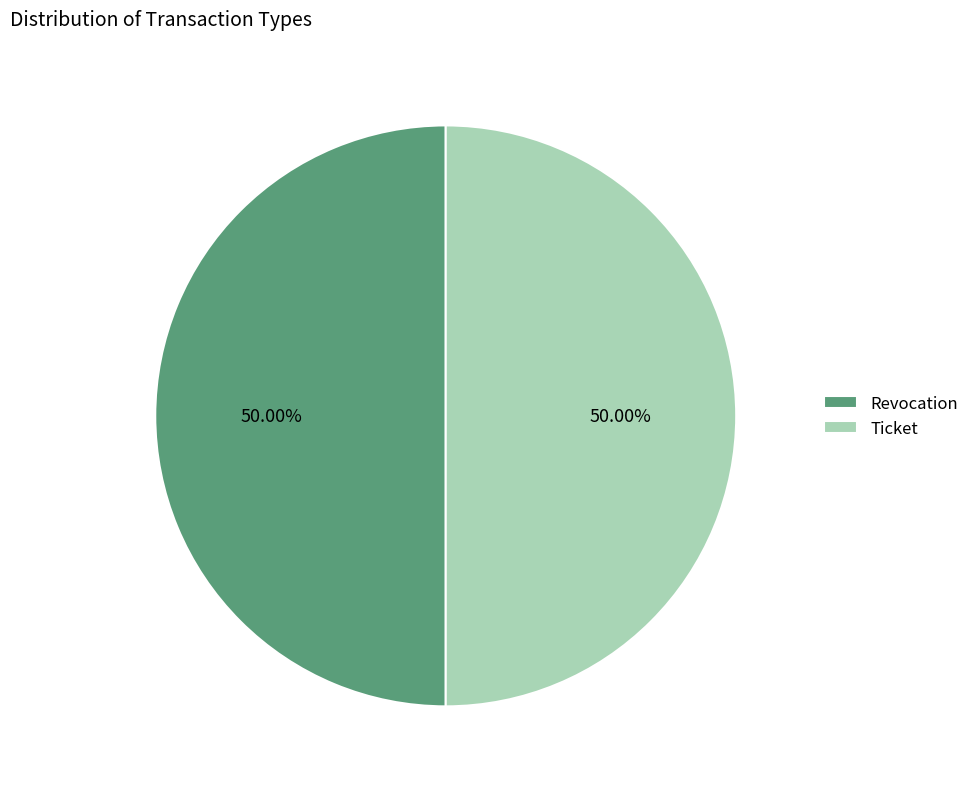

What is the ratio of the value at Ticket to the value at Revocation?

1.0